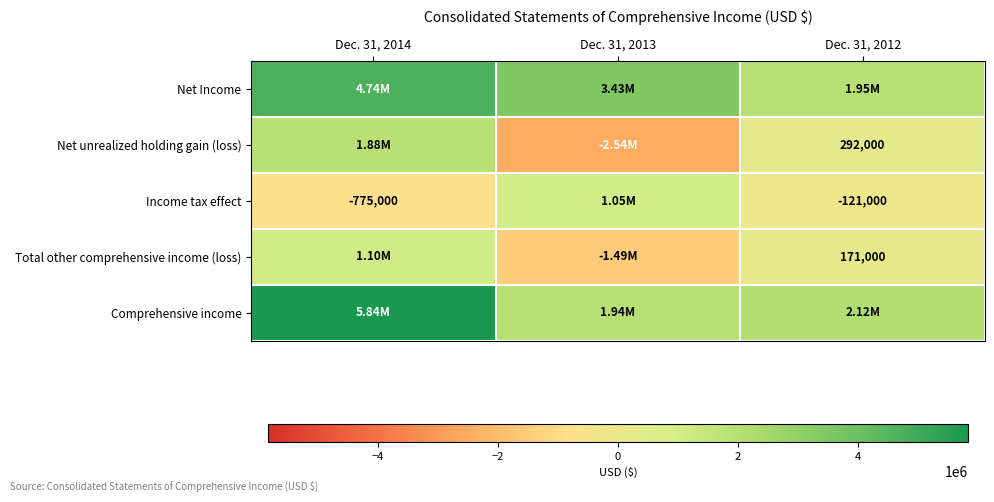

Which category has the lowest value across all series?

Dec. 31, 2013